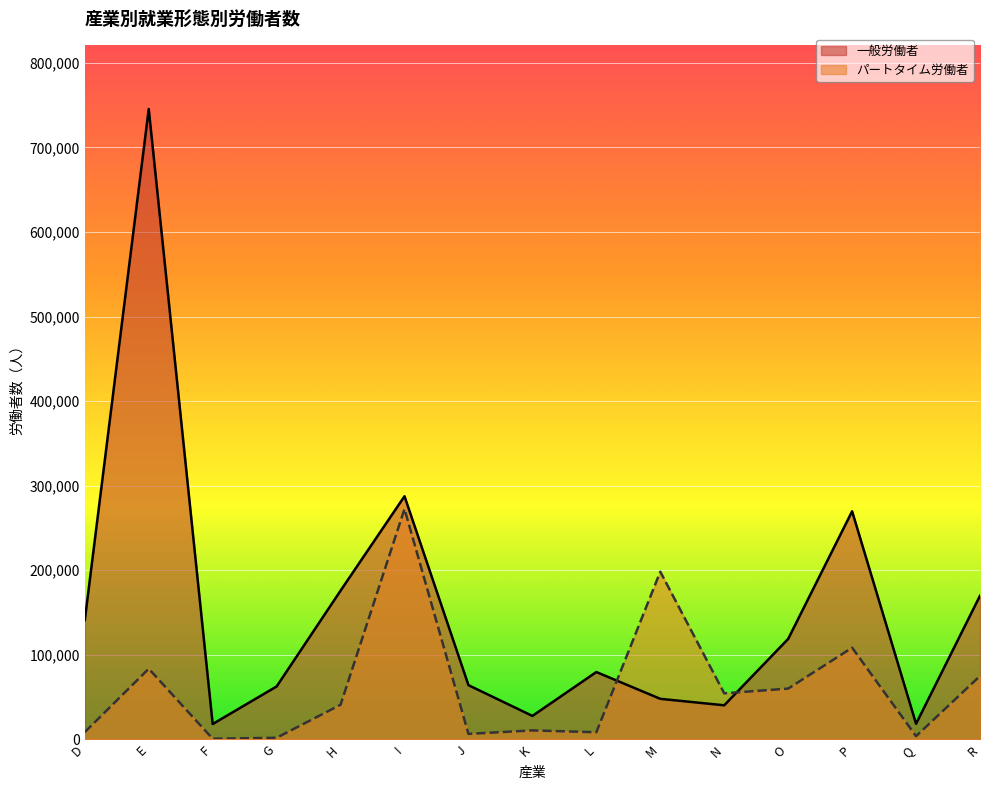

Which series has the largest total across all categories?

一般労働者